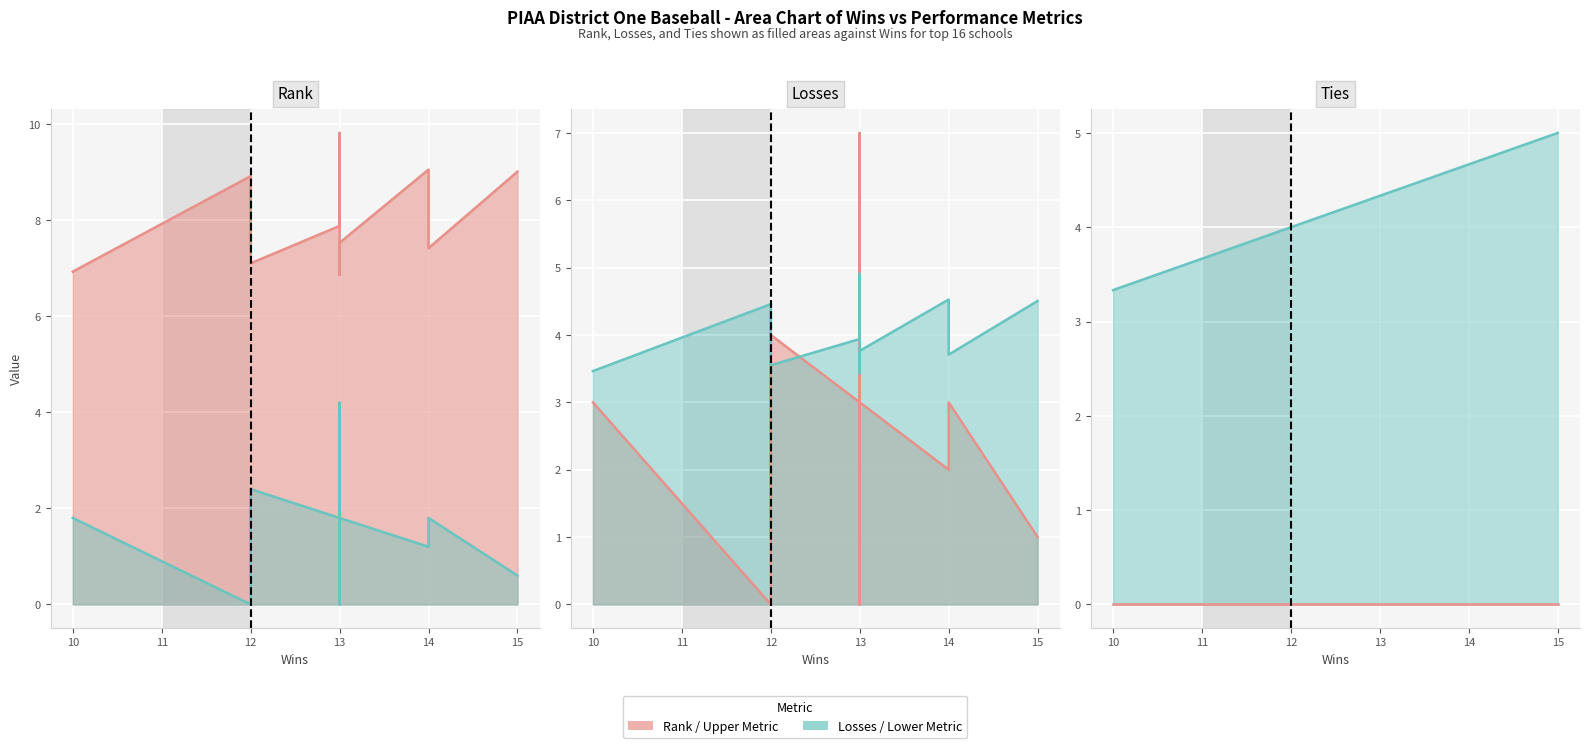

Rank the series by their average value, from lowest to highest.

Ties line, Losses line, Rank line